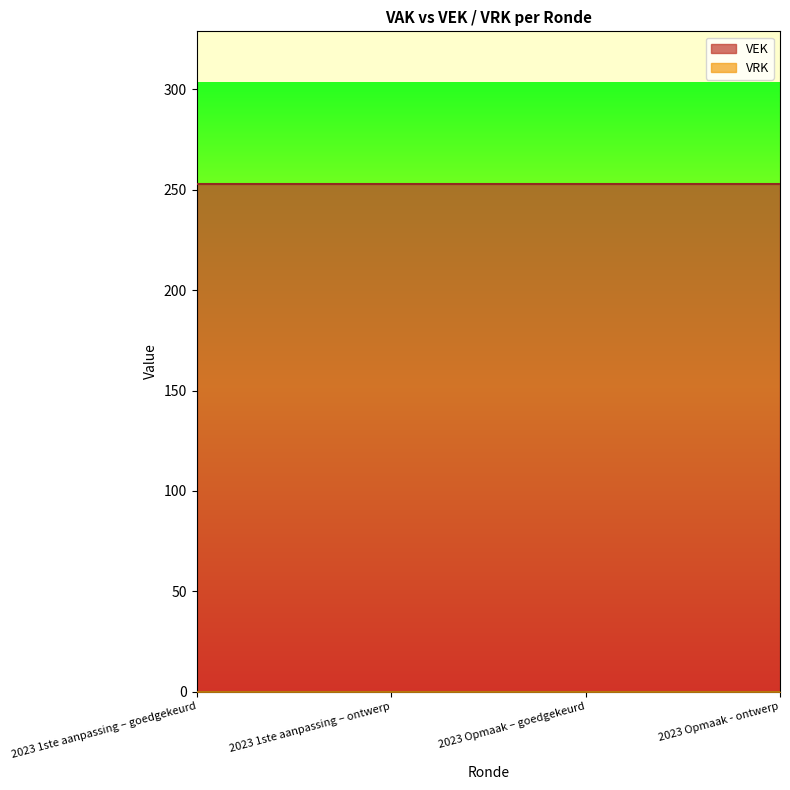

Rank the series at 2023 1ste aanpassing – ontwerp from highest to lowest value.

VEK, VRK